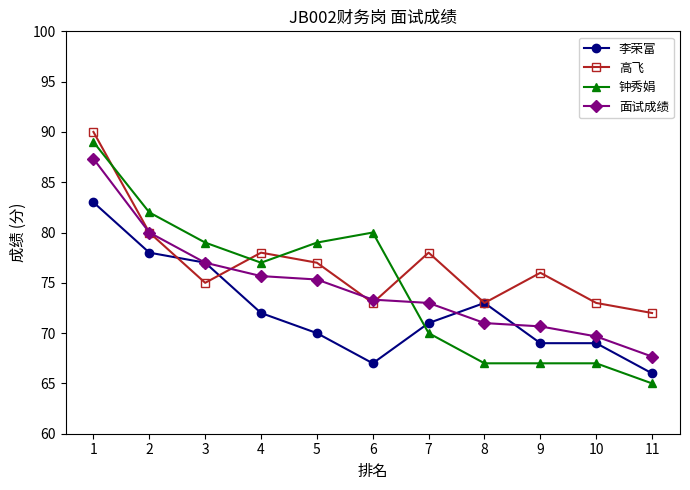

What is the value of the 李荣富 point at the 9th from the left?

69.0